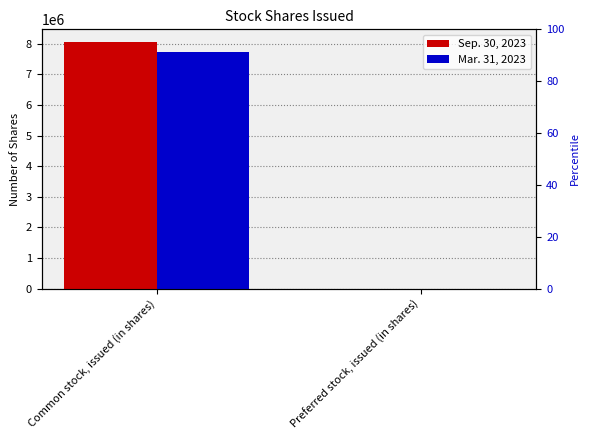

What value does the Mar. 31, 2023 series have at Preferred stock, issued (in shares), to the nearest 50?

1650